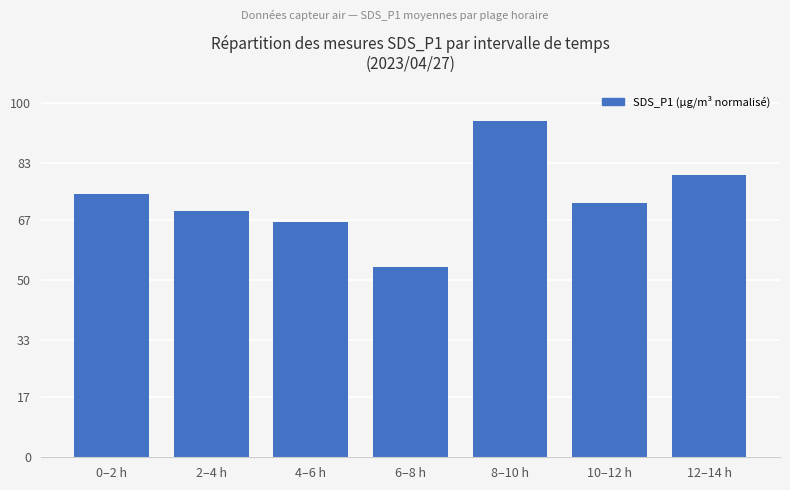

At which label is the value closest to 74?

0–2 h